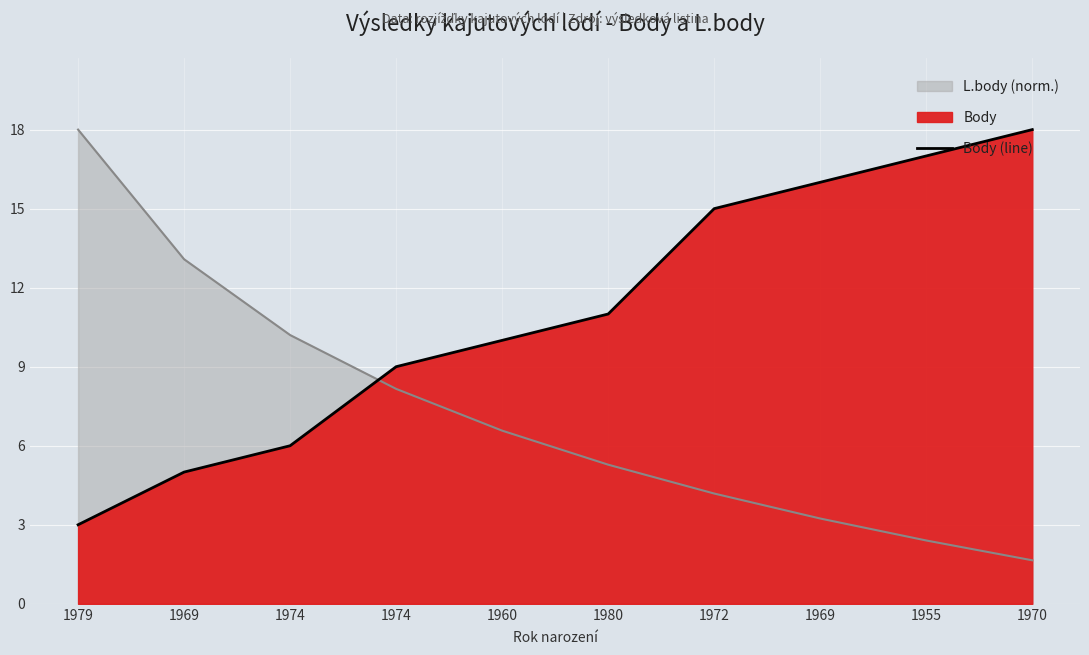

What is the average value?

11